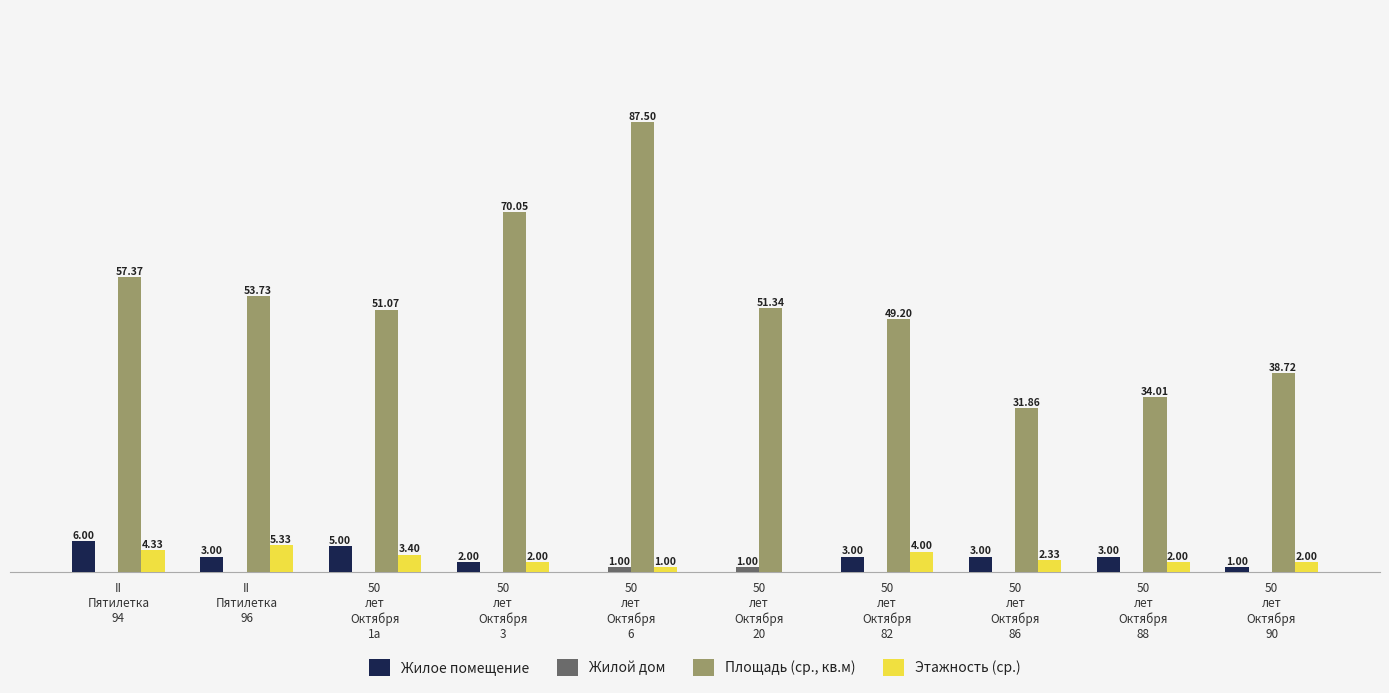

At which label does Площадь (ср., кв.м) reach its peak?

50
лет
Октября
6